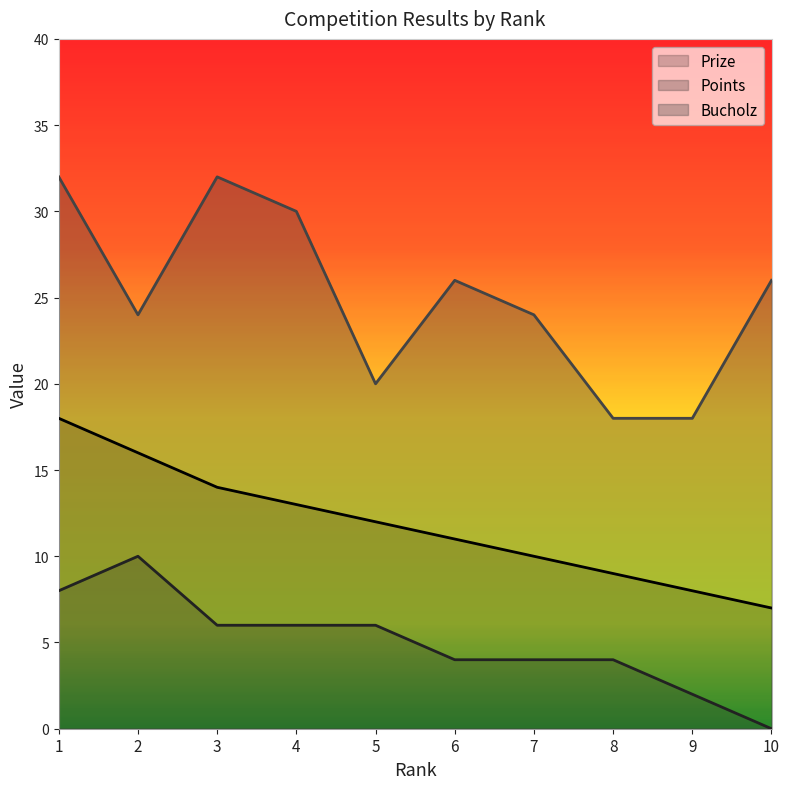

How many data points in Bucholz are above 26?

3